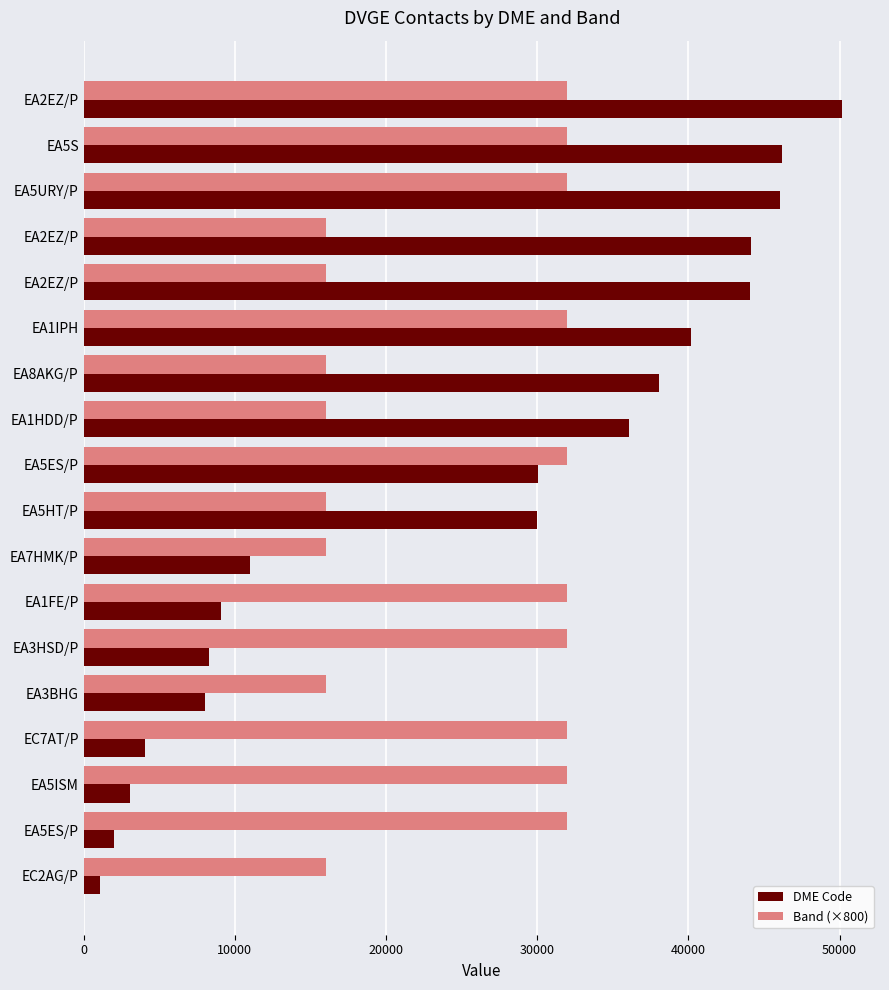

What is the highest value of the Band (×800) series?

32000